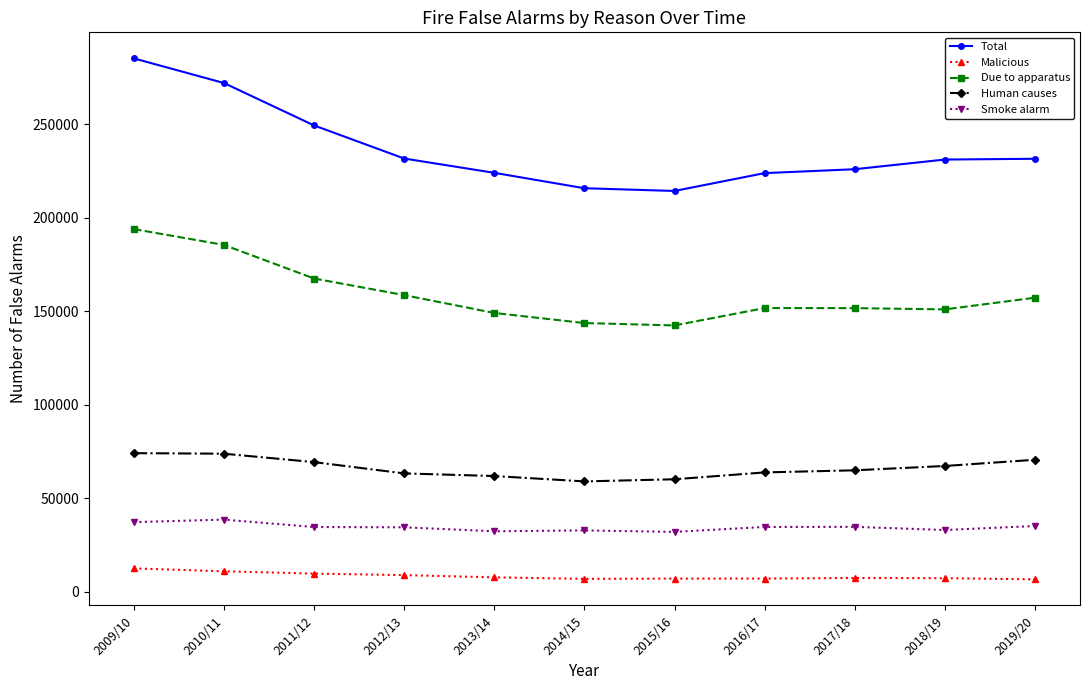

Rank the series by their maximum value, from lowest to highest.

Malicious, Smoke alarm, Human causes, Due to apparatus, Total